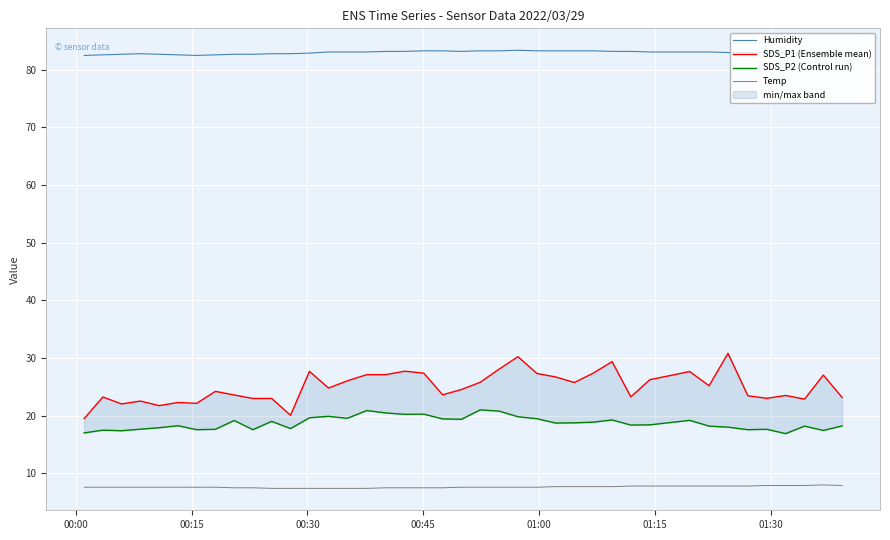

What is the lowest value of the Humidity series?

82.5